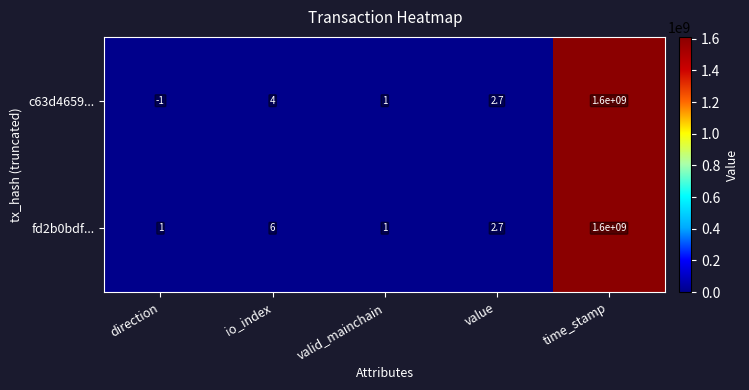

How many values in c63d4659... are below zero?

1